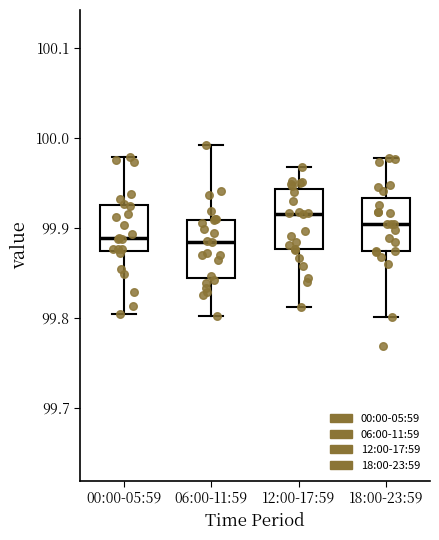

Reading left to right, read every box against the y-axis: the position of its median line, the range the box covers, and the ends of its whiskers. The values are not printed on the chart, so give them approximately, as read against the axis.

00:00-05:59: median 99.89, box 99.87 to 99.93, whiskers 99.80 to 99.98
06:00-11:59: median 99.88, box 99.84 to 99.91, whiskers 99.80 to 99.99
12:00-17:59: median 99.92, box 99.88 to 99.94, whiskers 99.81 to 99.97
18:00-23:59: median 99.90, box 99.87 to 99.93, whiskers 99.80 to 99.98